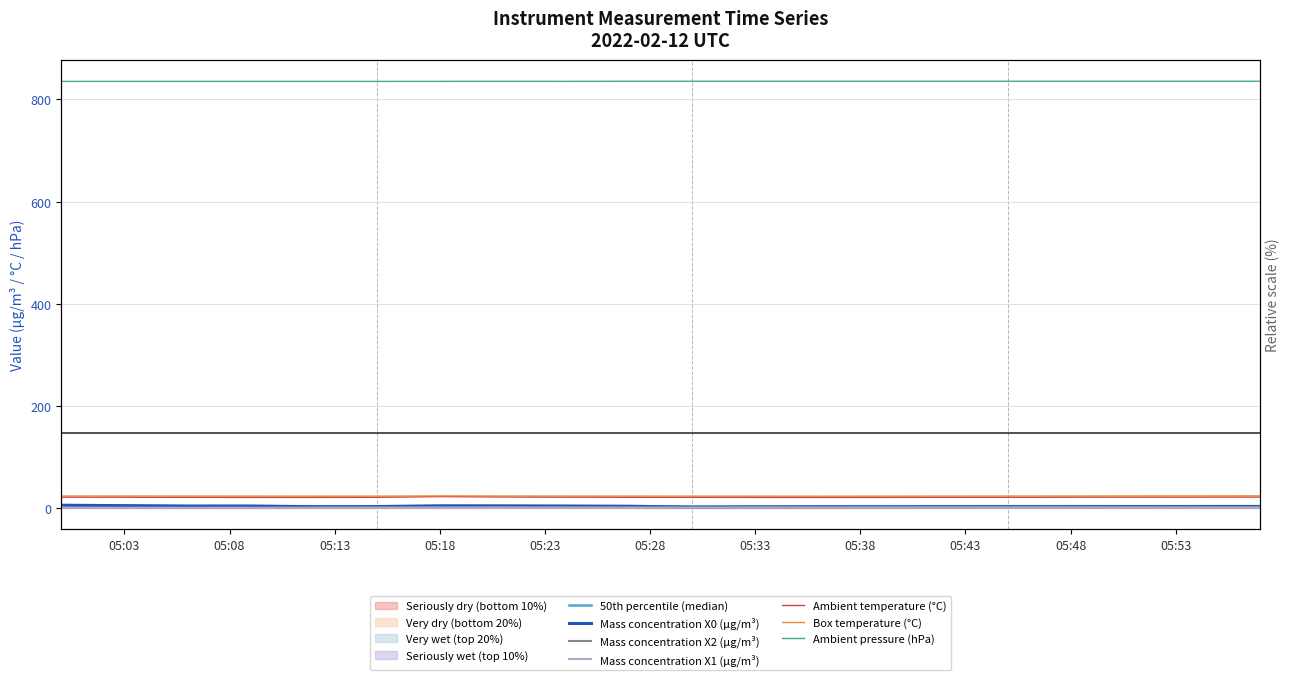

True or false: Ambient temperature (°C) and Mass concentration X0 (μg/m³) intersect in this chart.

False